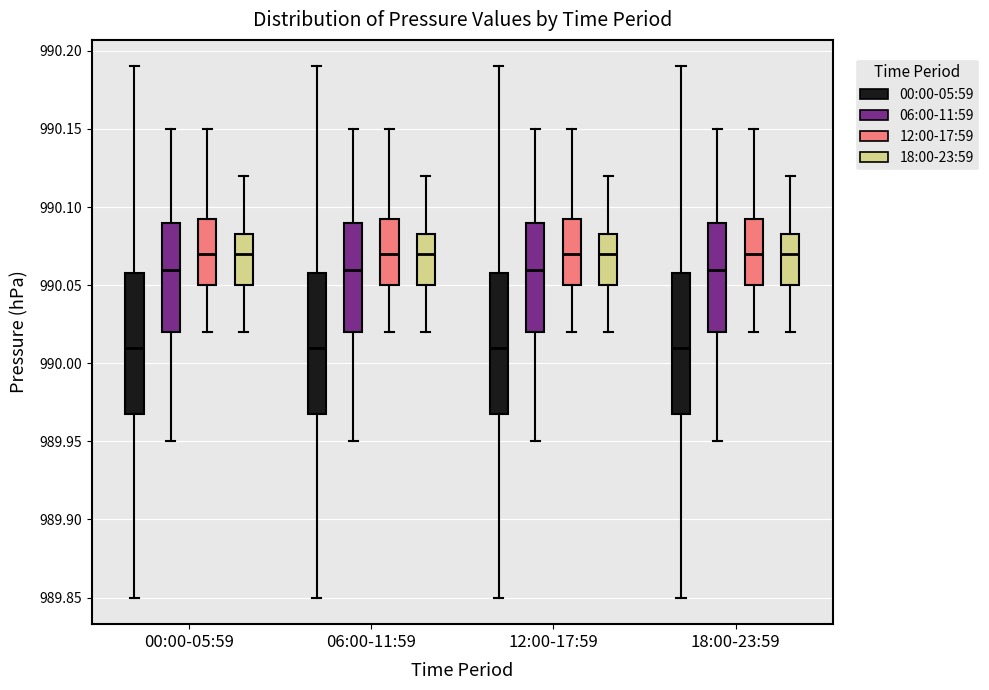

Where does the lower whisker of the box for 12:00-17:59 (12:00-17:59) end on the y-axis? The values are not printed on the chart, so give them approximately, as read against the axis.

990.020